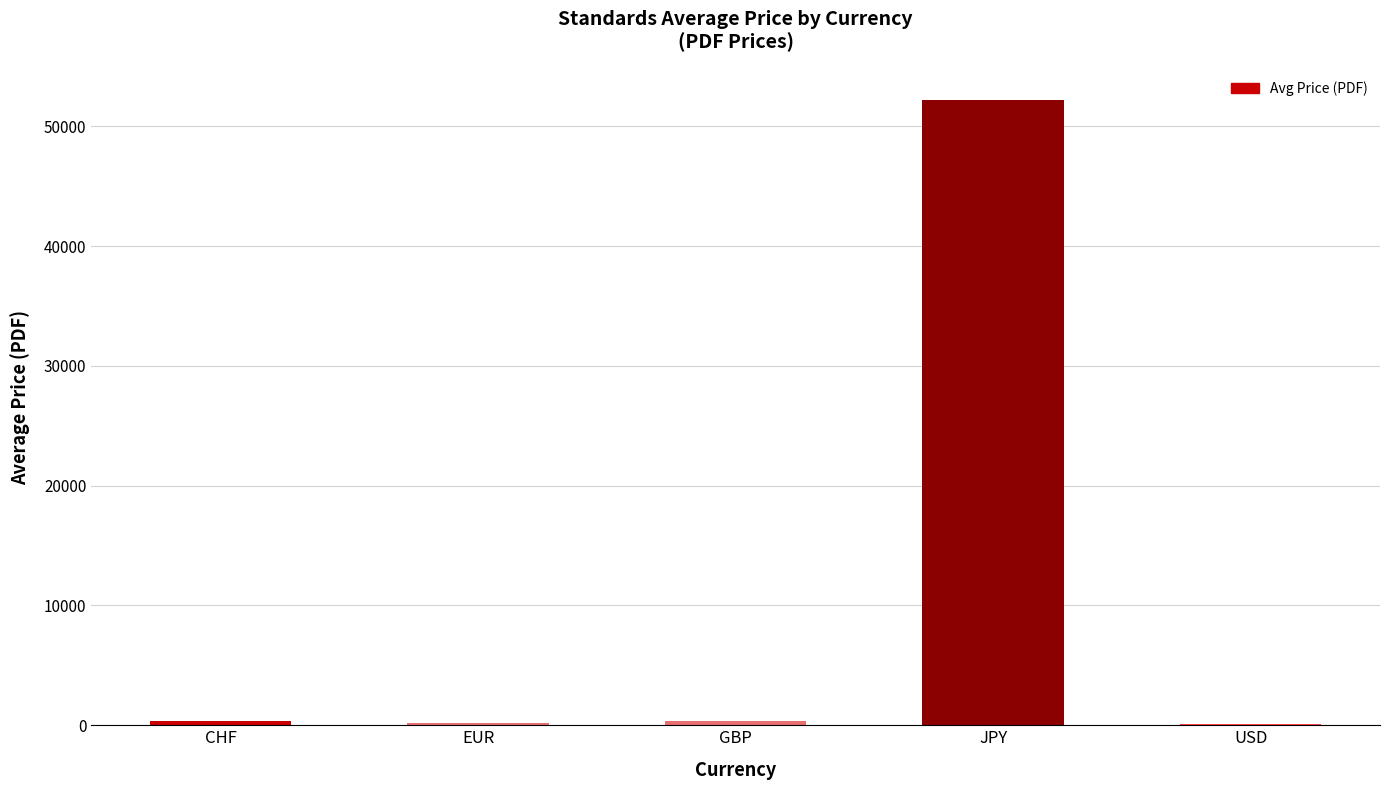

What is the maximum value shown in the chart?

52200.0